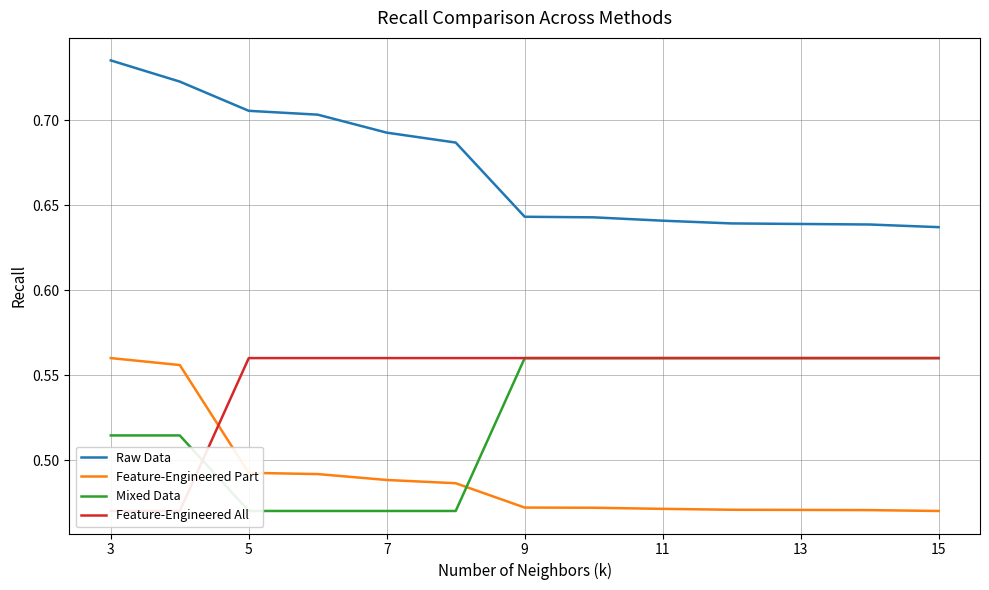

True or false: Raw Data and Feature-Engineered Part cross at least once.

False